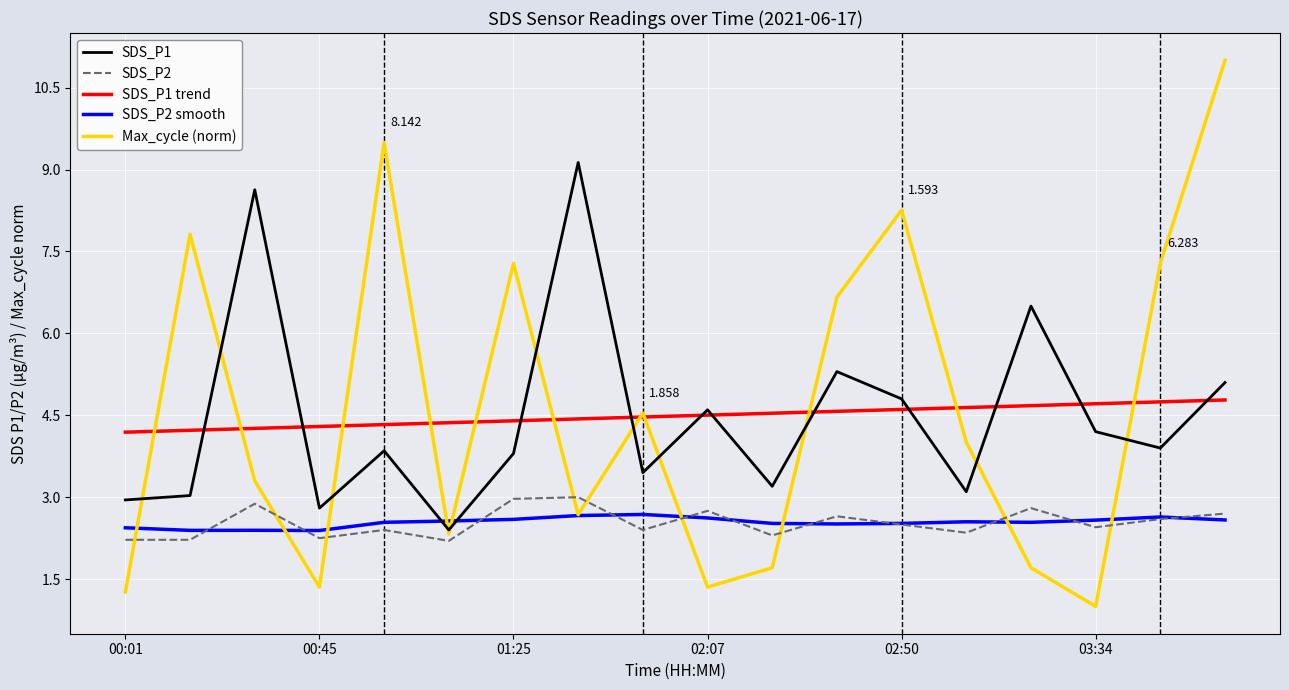

True or false: SDS_P1 trend and SDS_P2 cross at least once.

False